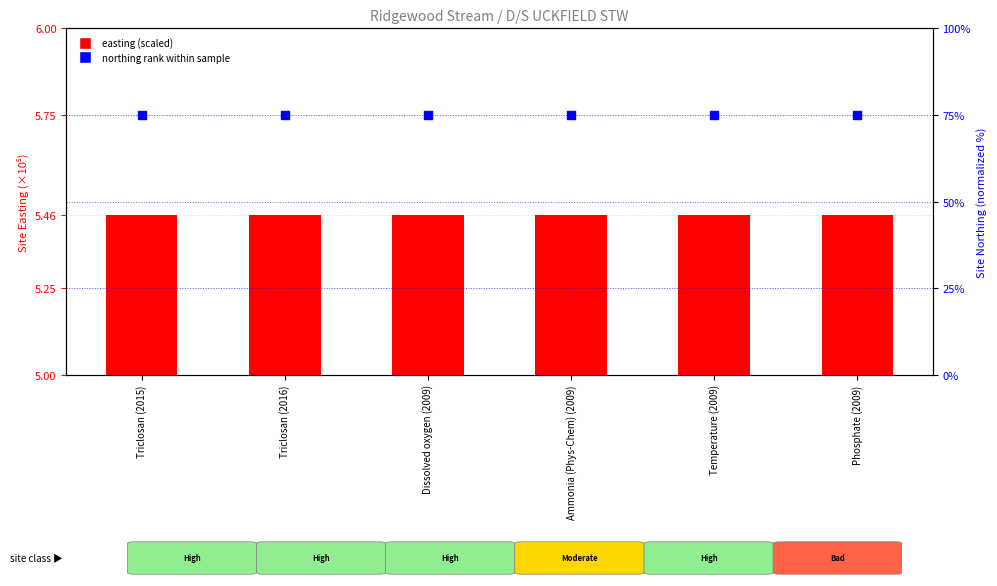

Is the value of northing rank within sample at Temperature (2009) greater than the value of easting (scaled) at Phosphate (2009)?

Yes